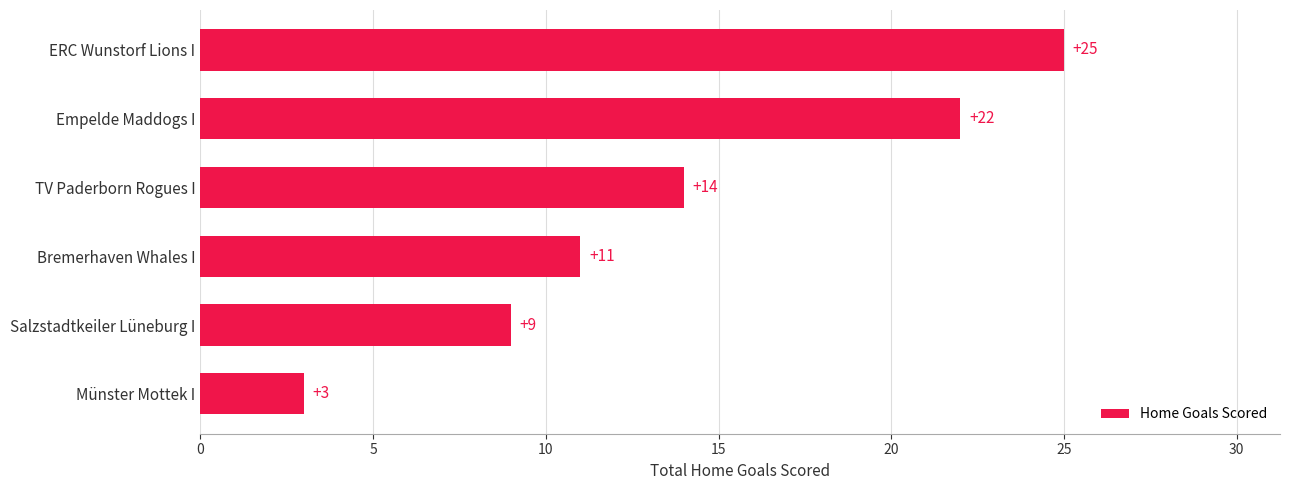

What is the sum of all values?

84